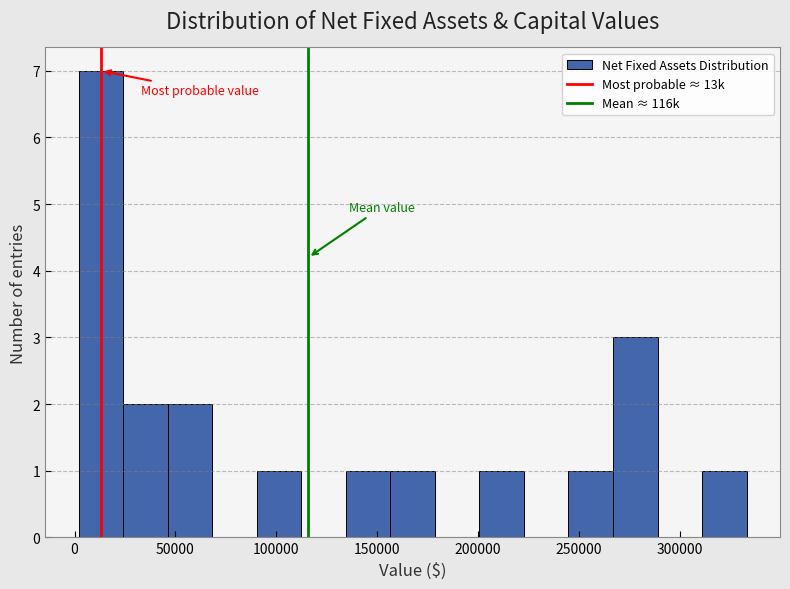

What is the height of the bar covering 200000 to 225000 on the x-axis? Neither the bar edges nor the heights are printed on the chart, so give them approximately, as read against the axes.

1